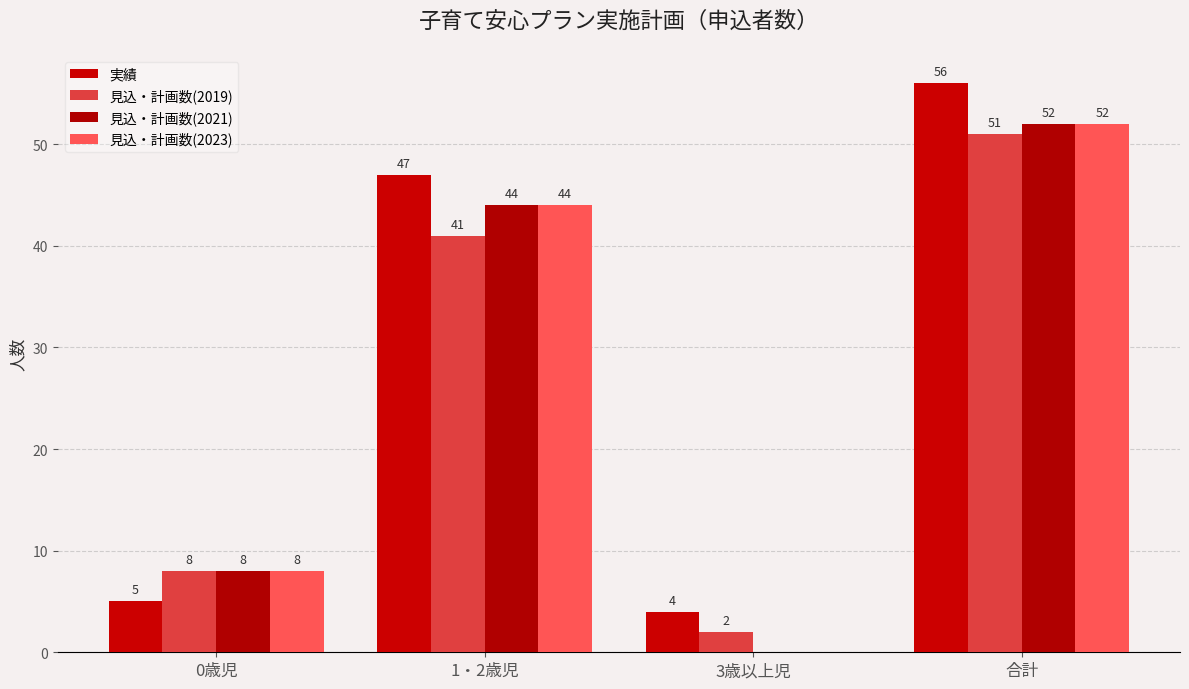

At which label does 見込・計画数(2023) reach its peak?

合計